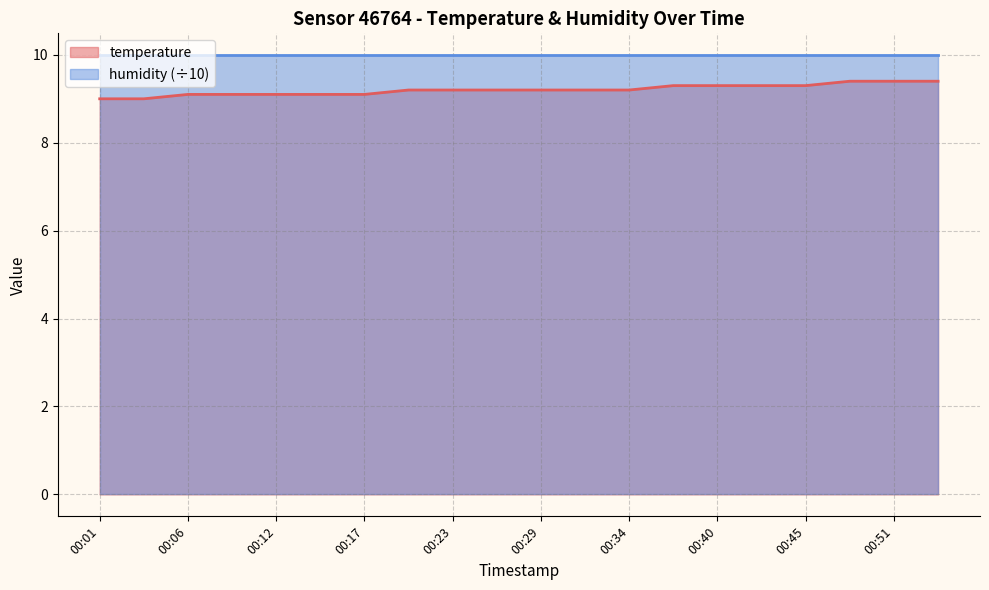

What is the ratio of the value at 00:29 to the value at 00:12?

1.0